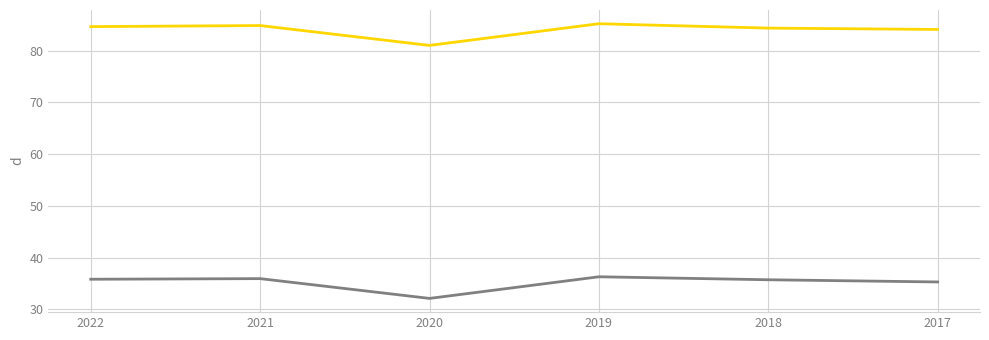

Which label corresponds to the smallest value in the chart?

2020